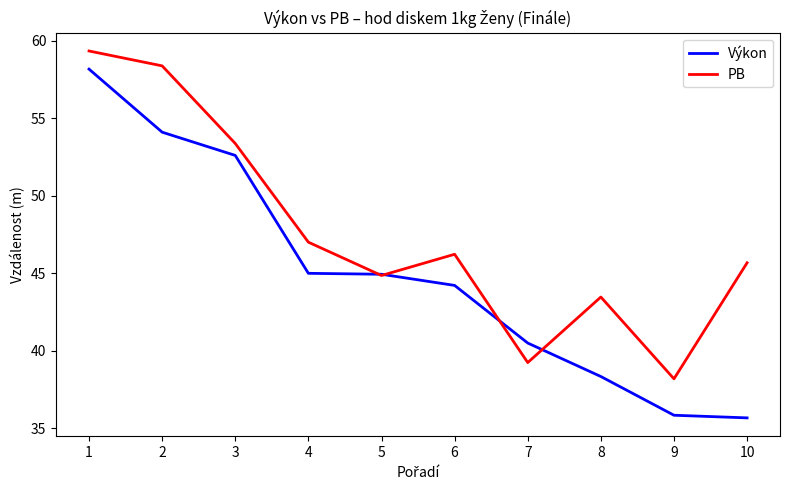

What are all the series names shown in the legend?

Výkon, PB